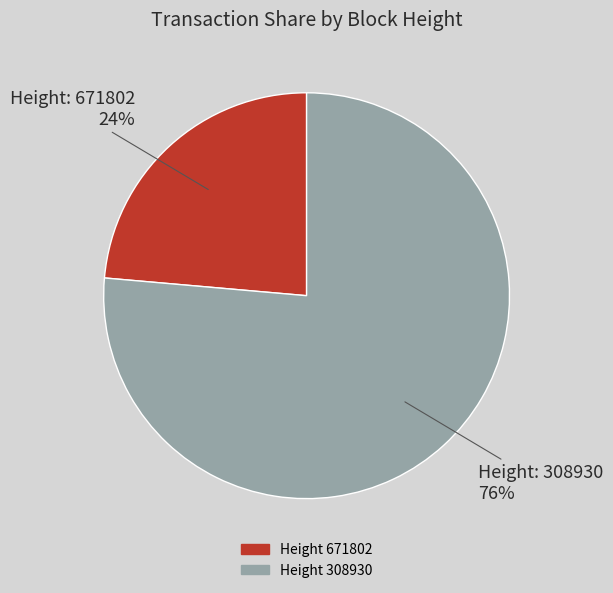

Does any single category account for the majority?

Yes